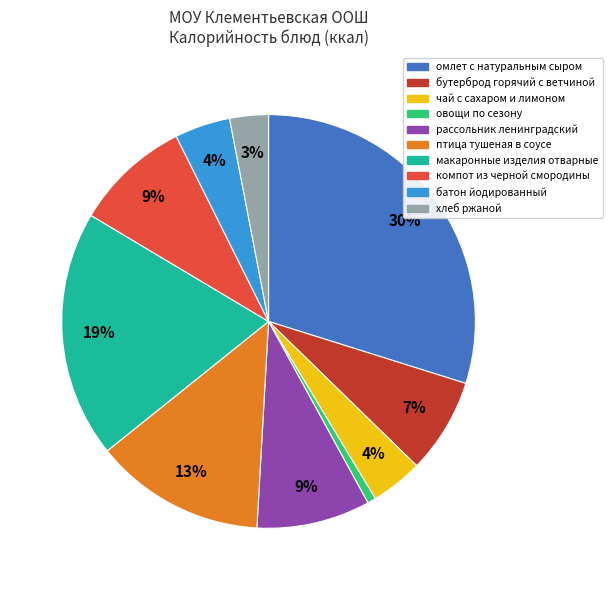

Is there any slice that represents more than half of the pie?

No